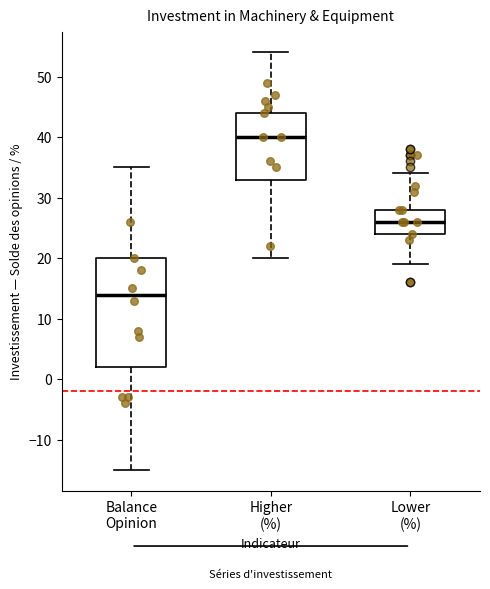

Comparing the boxes themselves (not the whiskers), which one is the tallest?

Balance Opinion